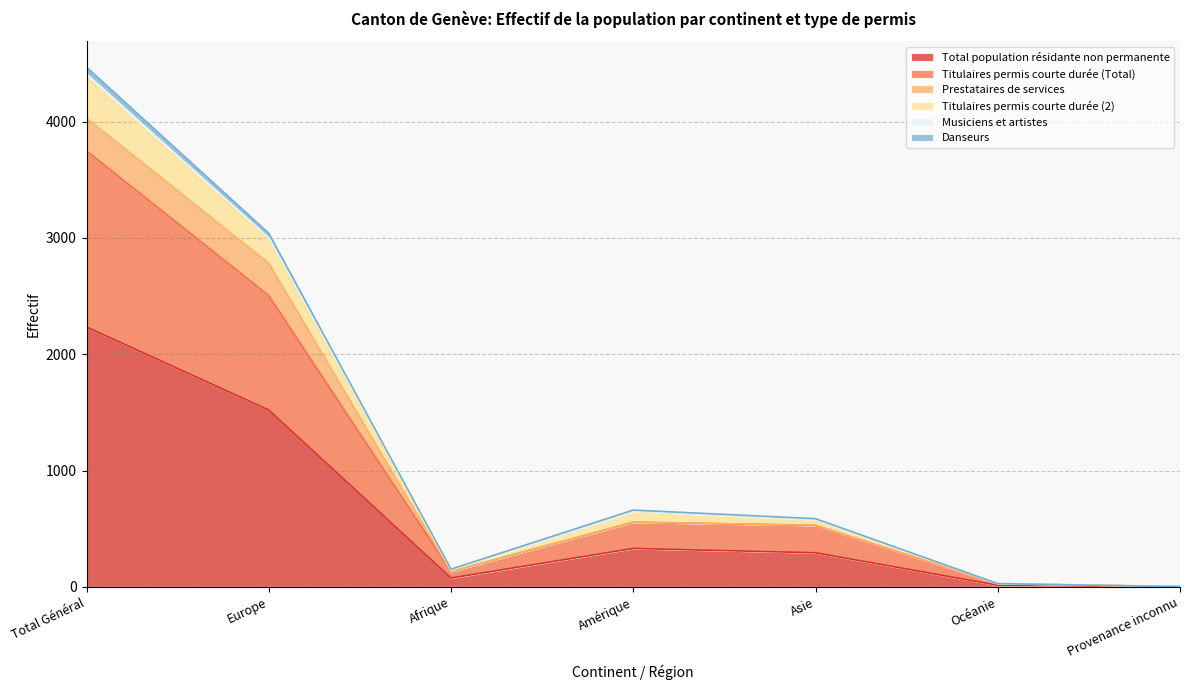

In Total population résidante non permanente, how many points are higher than both neighbors (excluding endpoints)?

1